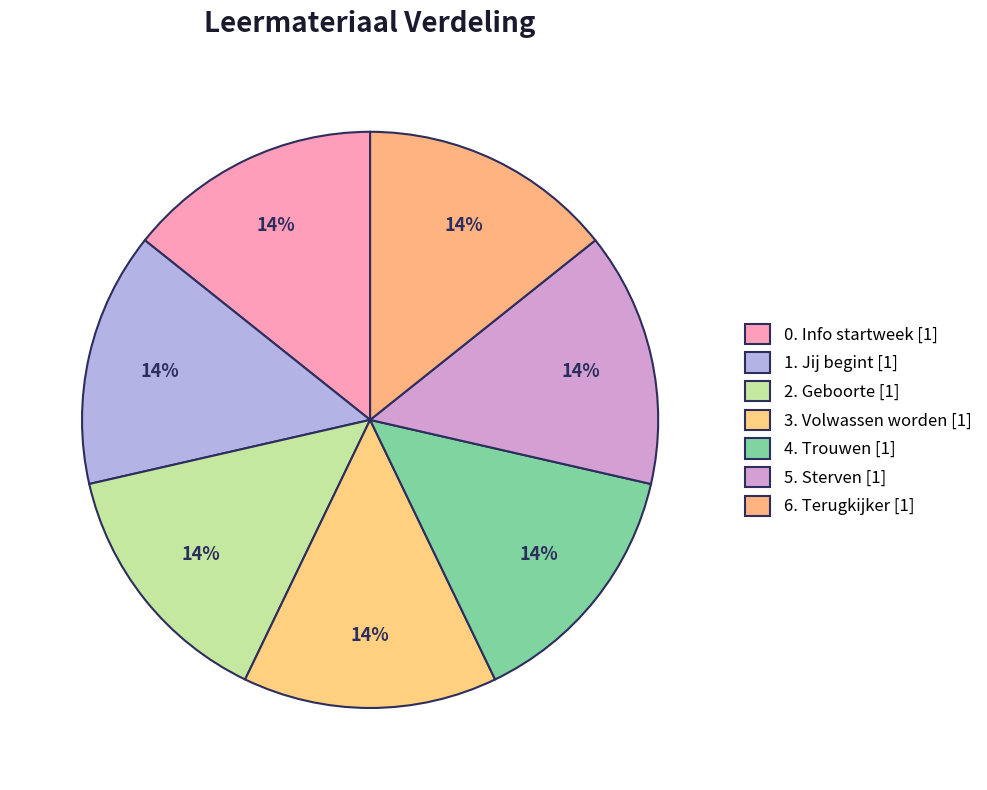

Rank the categories by value from highest to lowest.

6. Terugkijker, 5. Sterven, 4. Trouwen, 3. Volwassen worden, 2. Geboorte, 1. Jij begint, 0. Info startweek